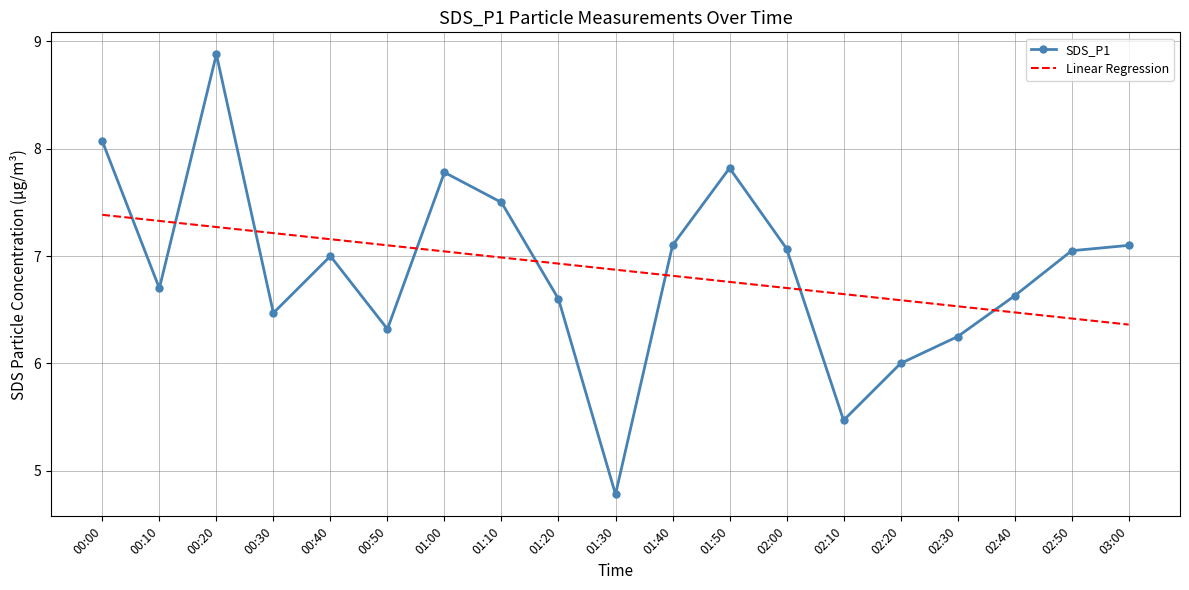

How many intersections are there between Linear Regression and SDS_P1?

8